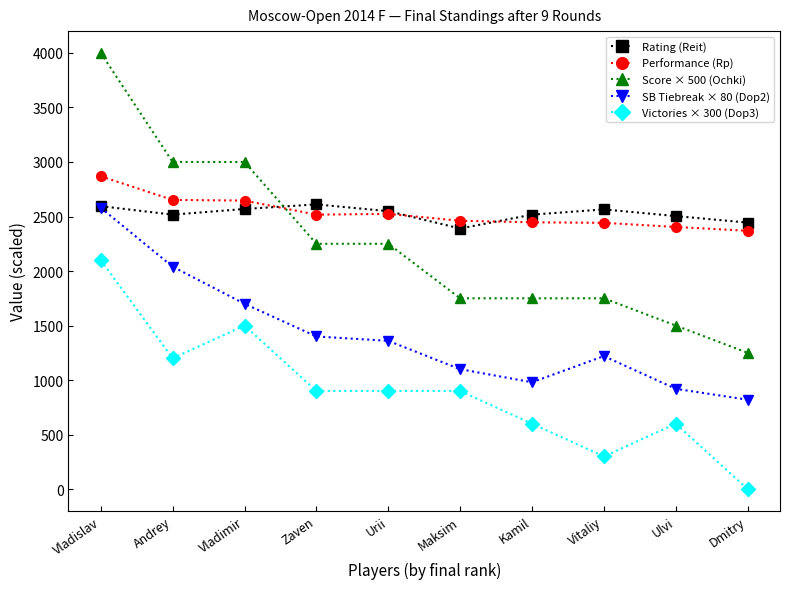

Which series has the widest spread of values?

Score × 500 (Ochki)